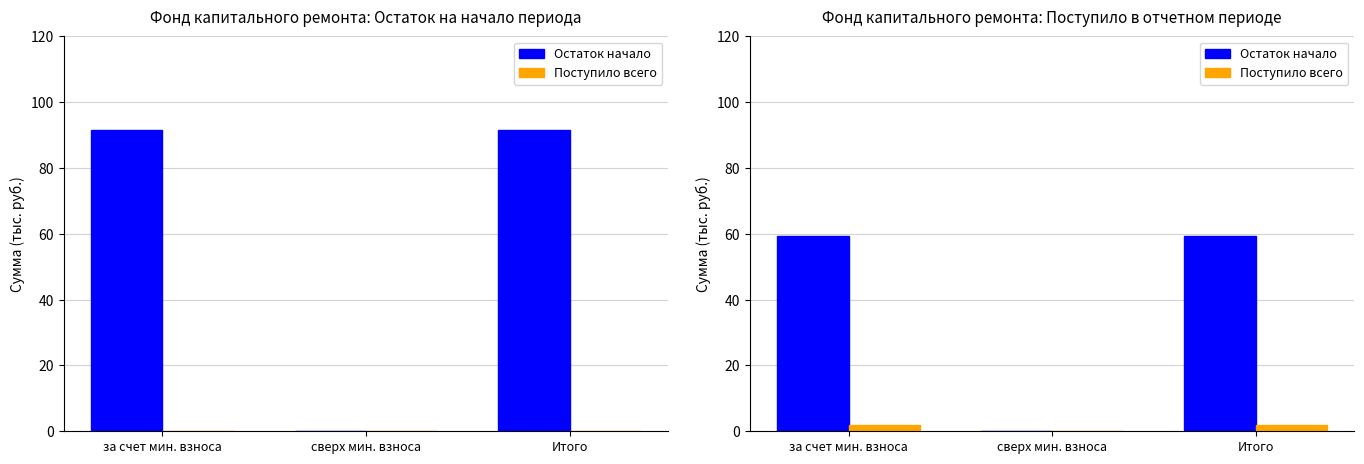

What is the total value across all series at за счет мин. взноса?

61.0